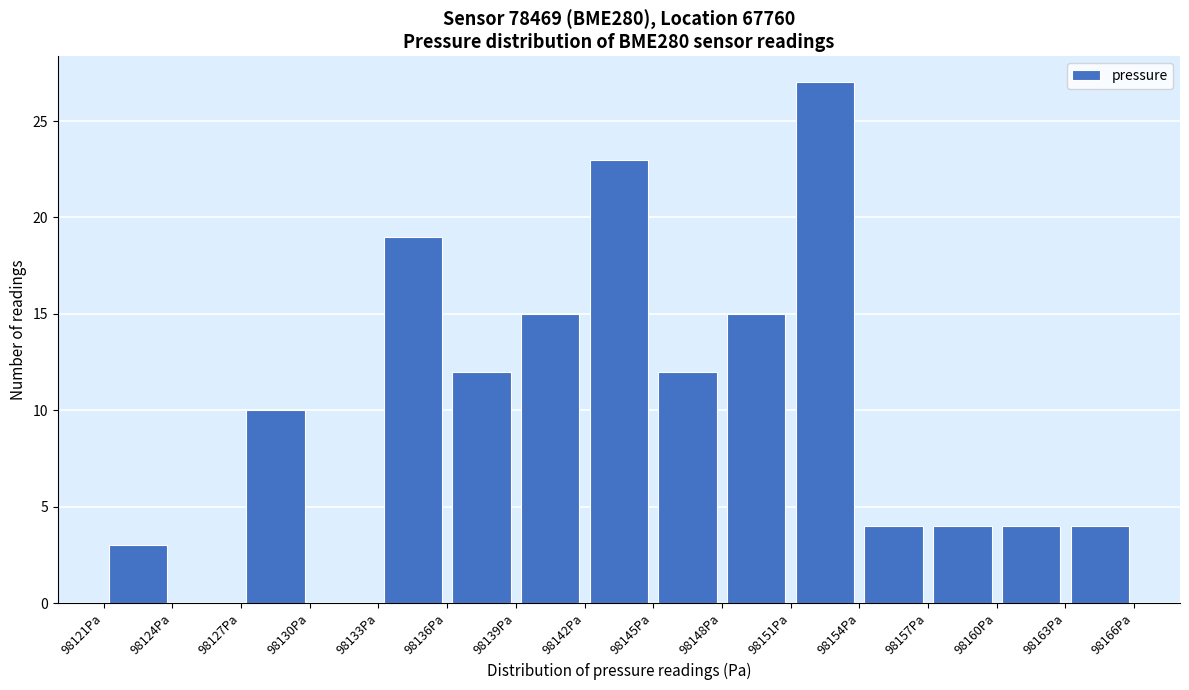

How tall is the bar that spans 98127 to 98130 on the x-axis? Neither the bar edges nor the heights are printed on the chart, so give them approximately, as read against the axes.

10